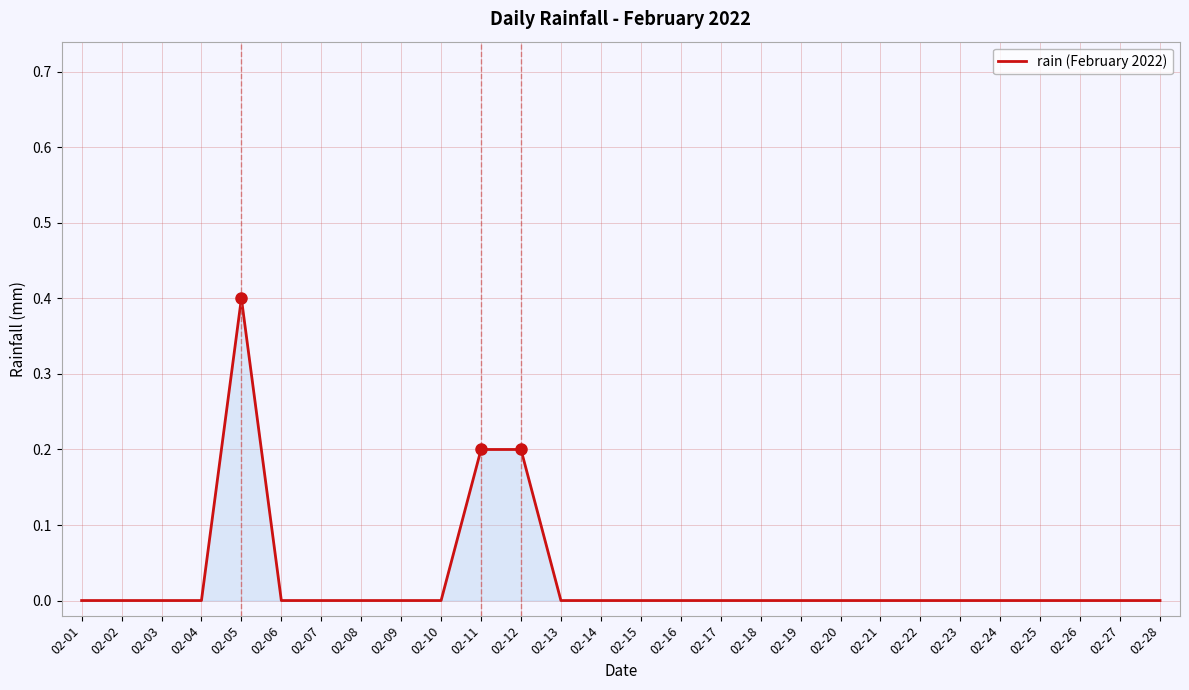

What is the change in value from 02-02 to 02-11?

+0.2